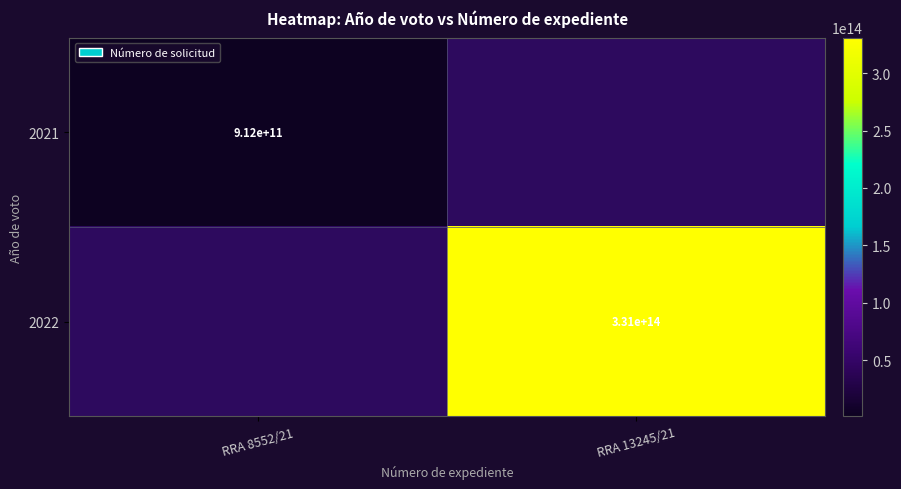

The 2021 series shows 268565920846 at RRA 8552/21. True or false?

False